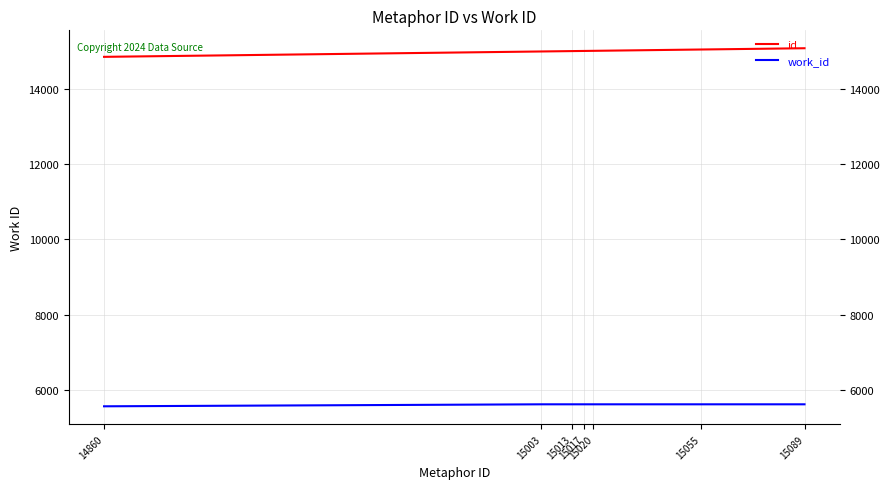

The value of work_id at 15013 is 5614. True or false?

True